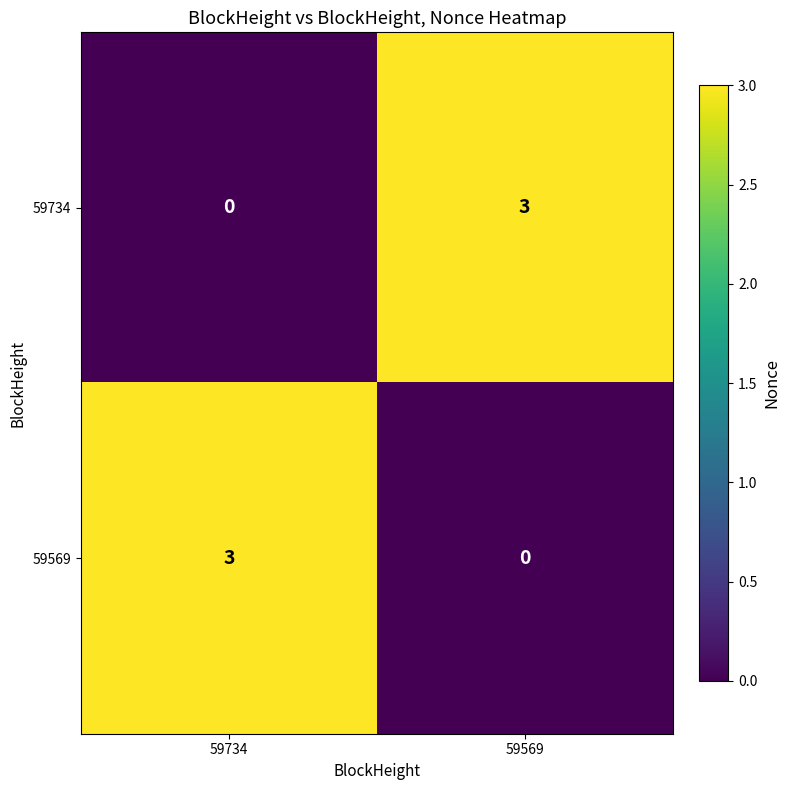

Read the 59569 value at 59734.

3